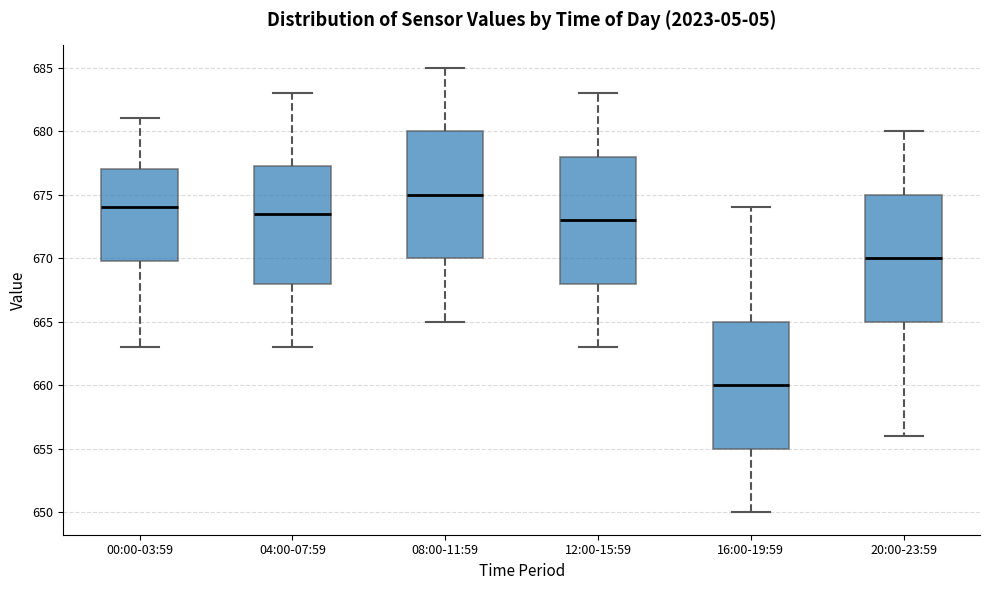

Which box has the lowest median line?

16:00-19:59